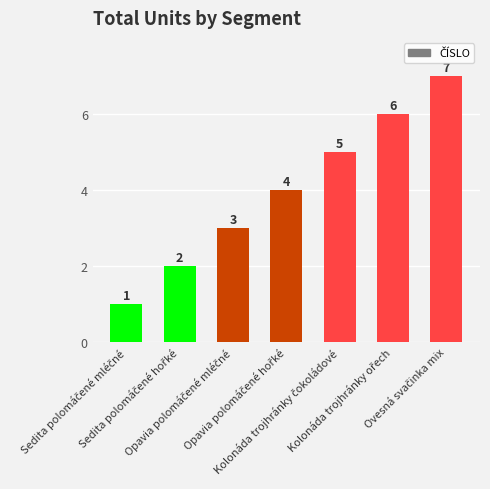

Reading left to right, list all the values displayed in this chart.

1	2	3	4	5	6	7